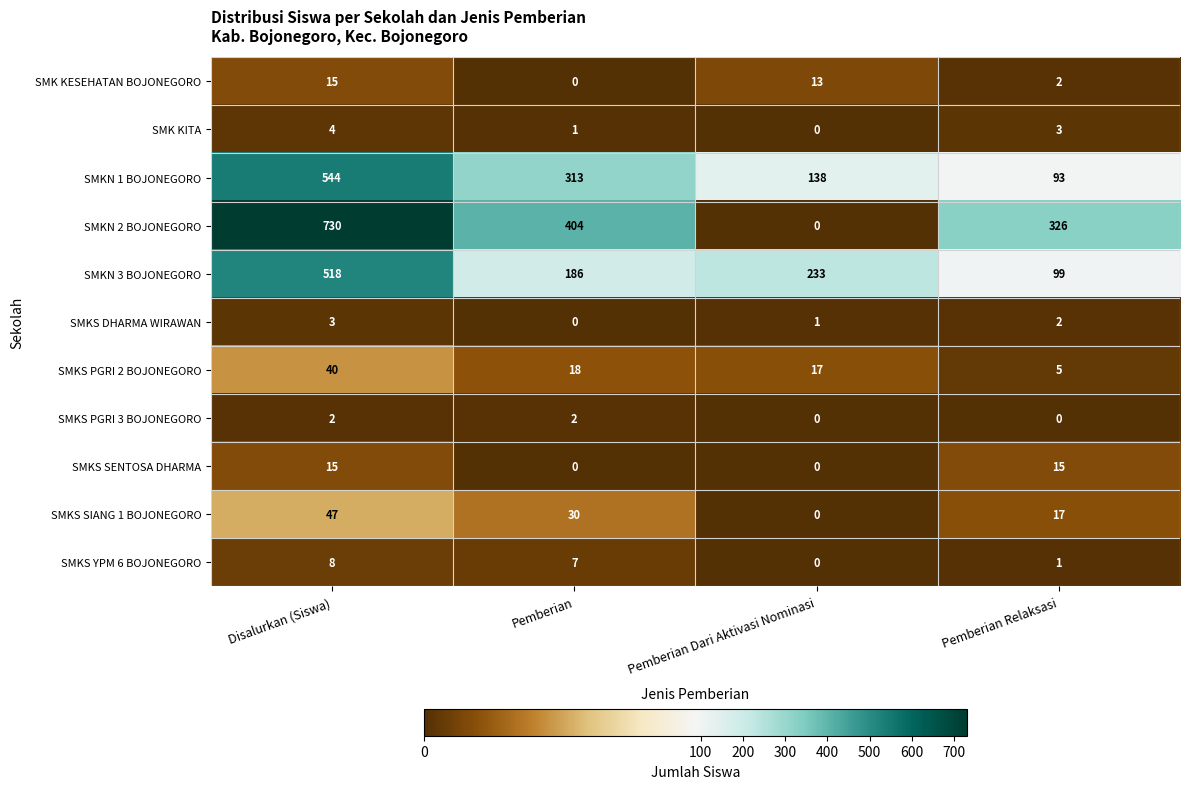

What is the total value across all series at Pemberian?

961